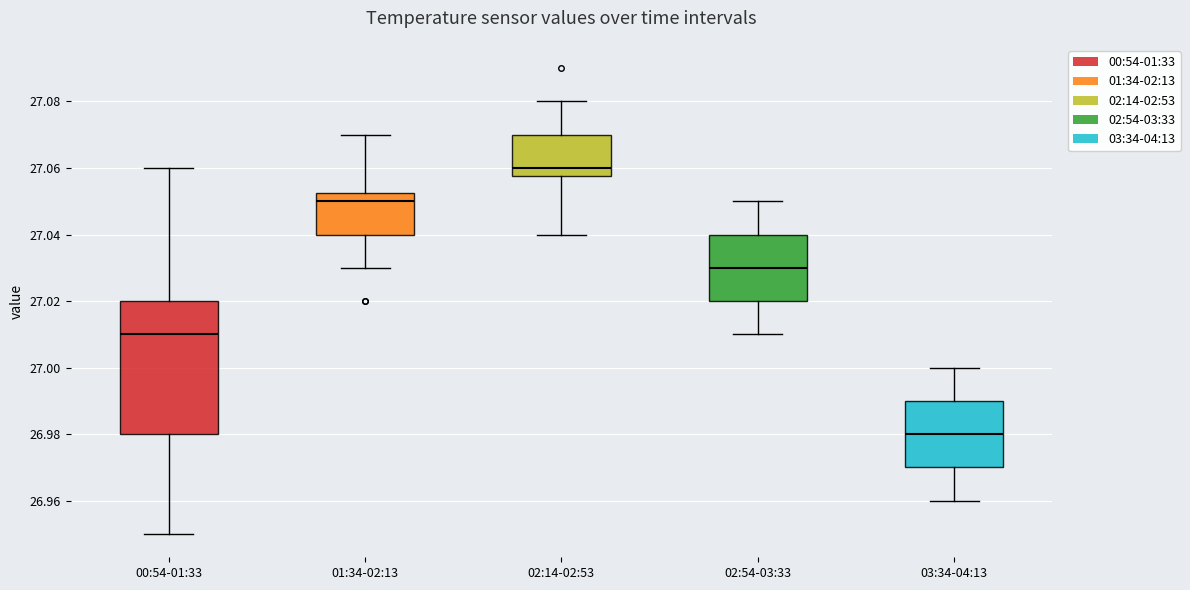

Which box has the lowest median line?

03:34-04:13